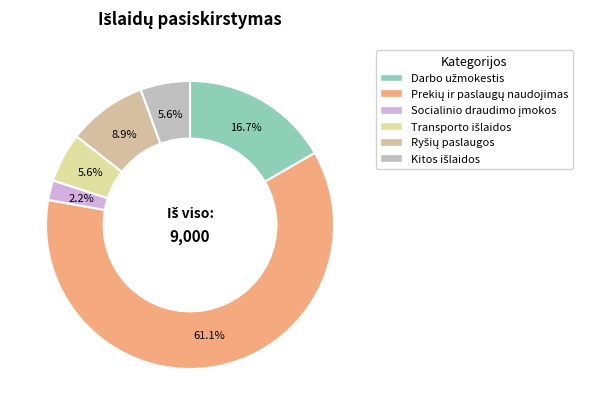

How many segments does this pie chart have?

6